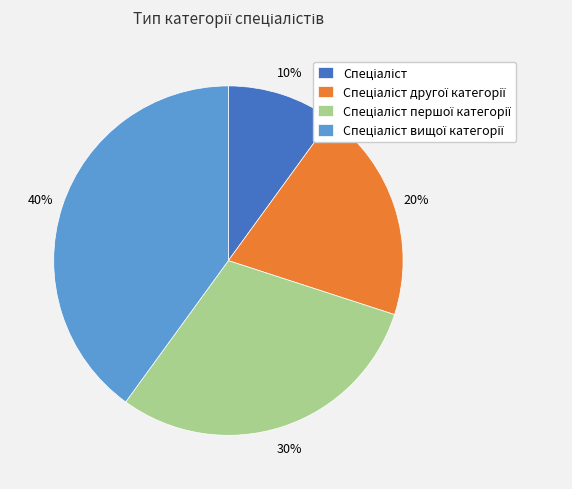

Does any single category account for the majority?

No